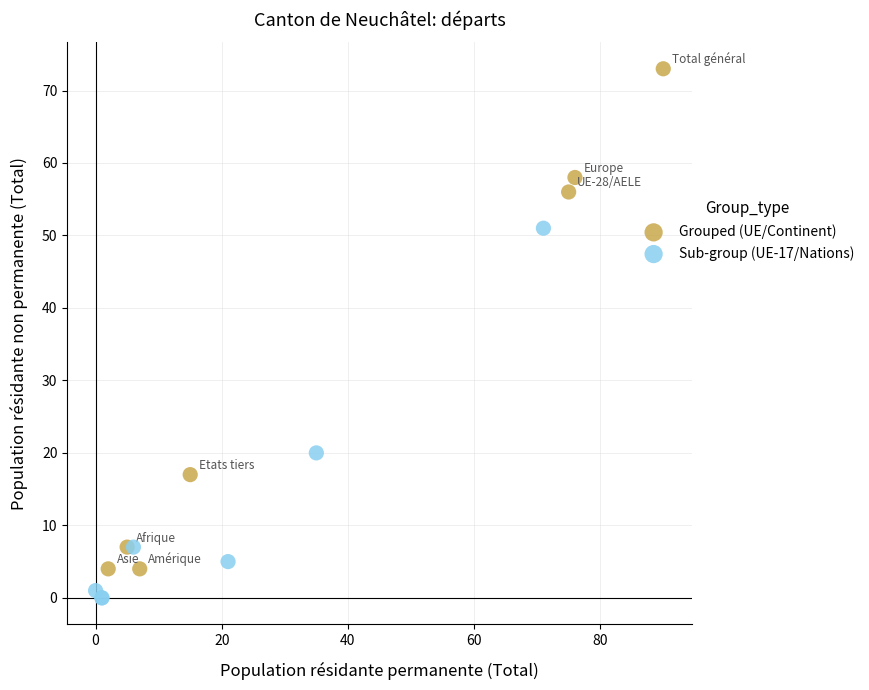

Which series contains the highest Y value?

Grouped (UE/Continent)